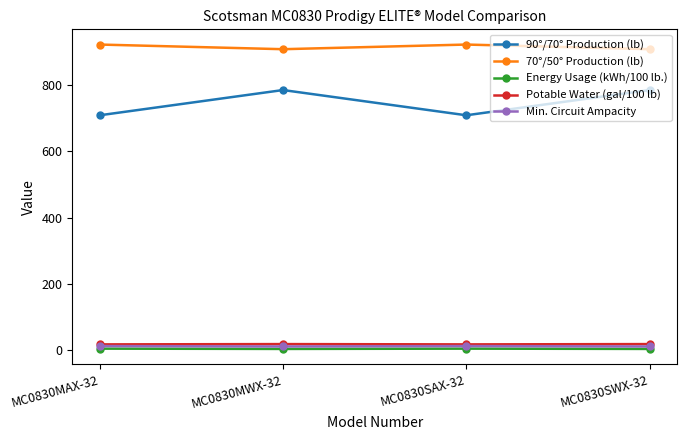

Where is the first local minimum for 90°/70° Production (lb)?

MC0830SAX-32